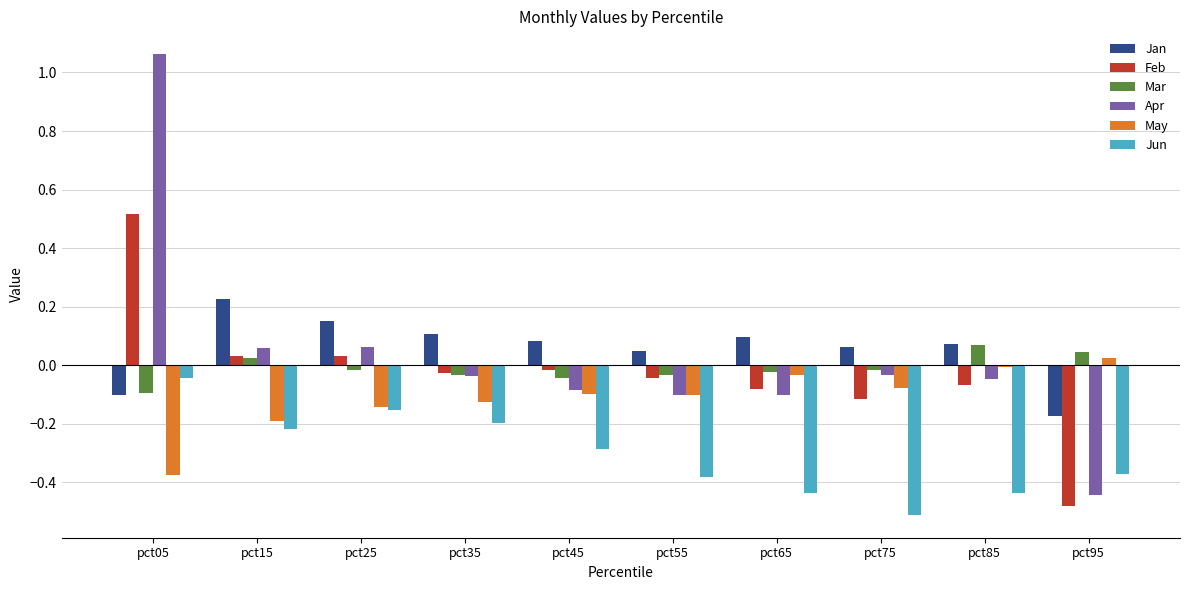

What are all the series names shown in the legend?

Jan, Feb, Mar, Apr, May, Jun